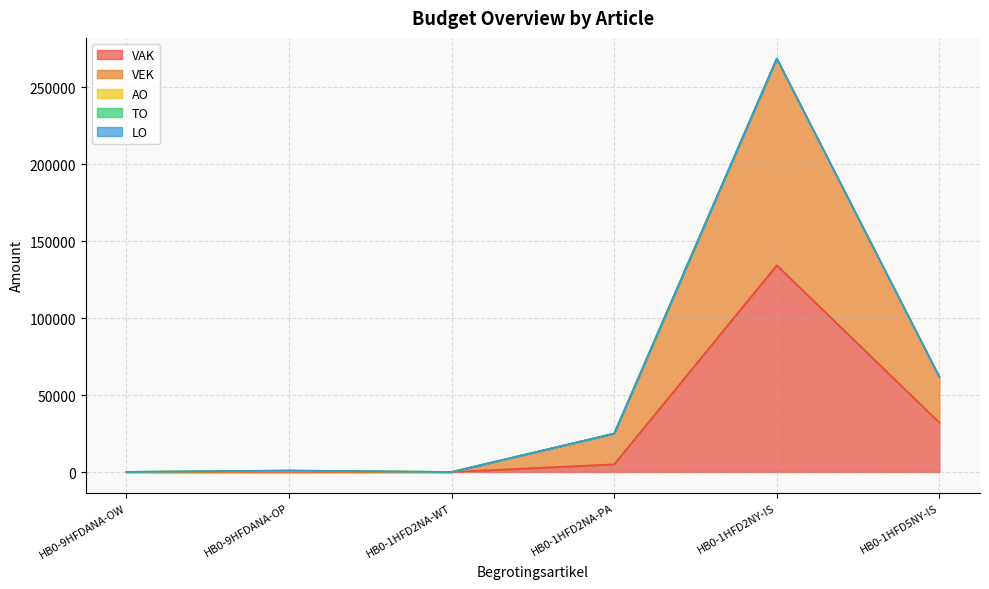

Is the value of TO at HB0-1HFD5NY-IS greater than the value of VAK at HB0-1HFD2NY-IS?

No